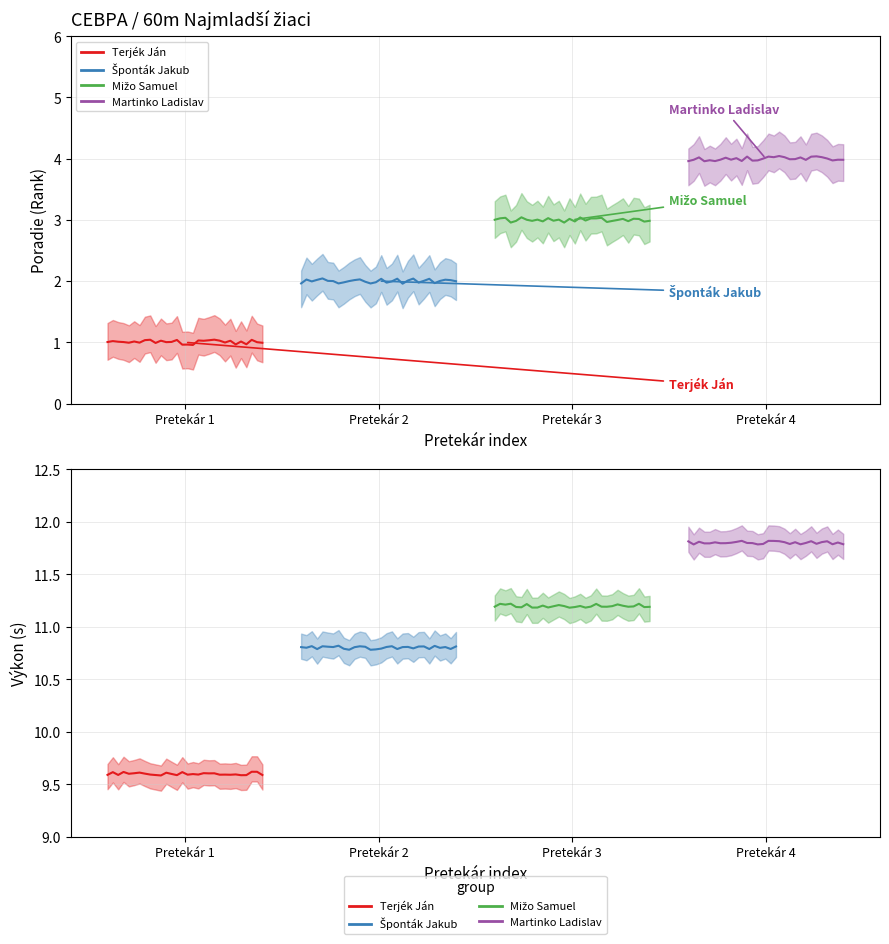

How many lines are shown in the chart?

4